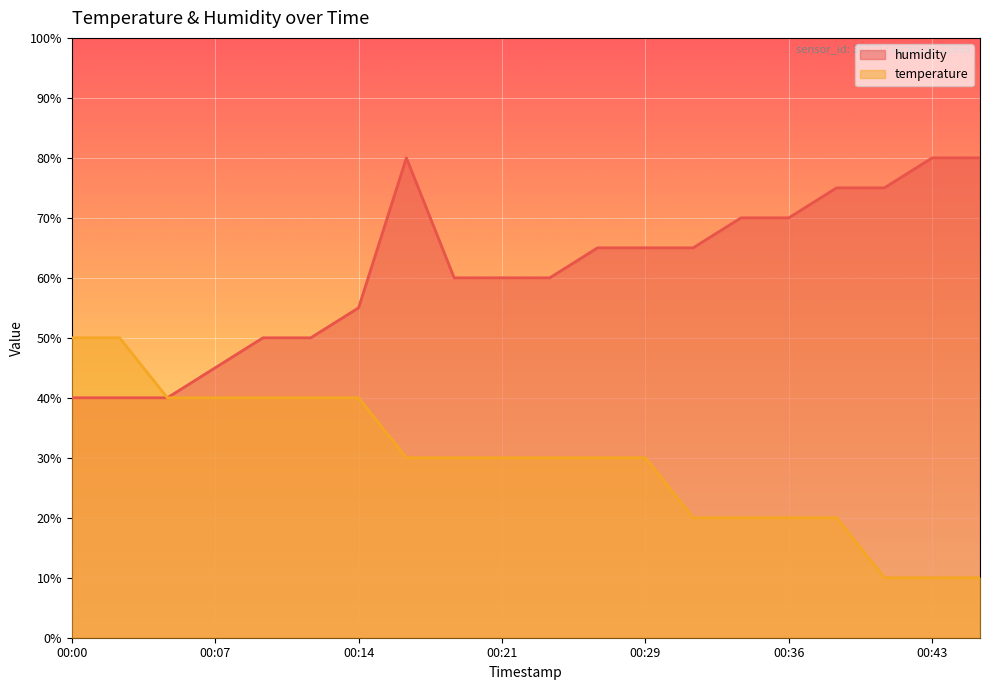

At which label does humidity reach its minimum?

00:00